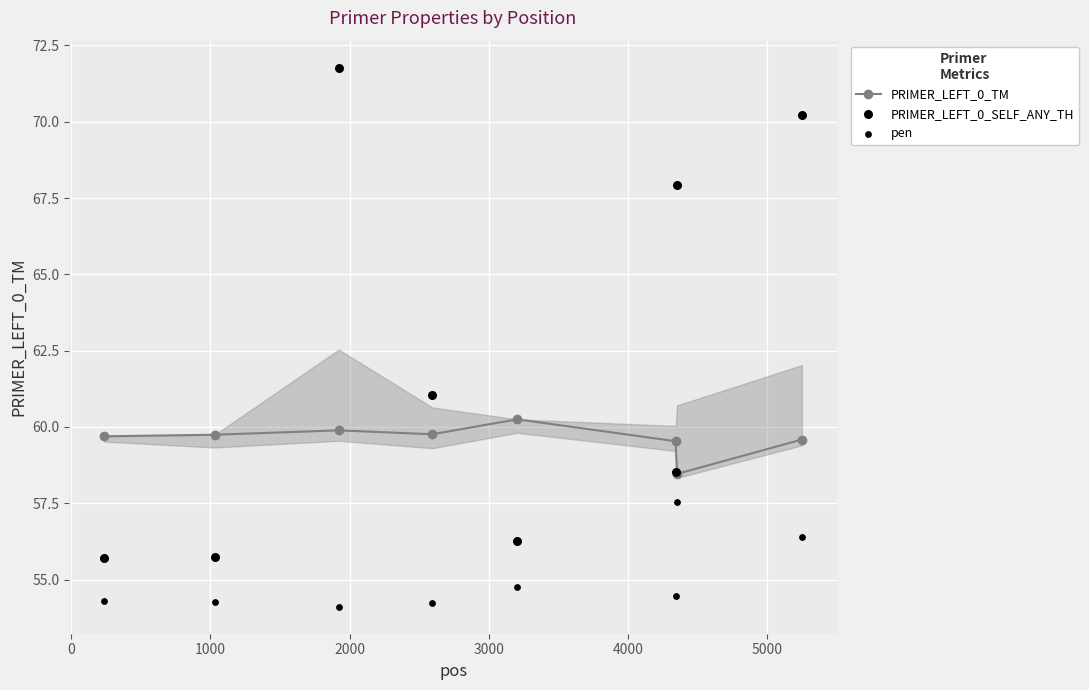

At how many categories does at least one series exceed 65?

3